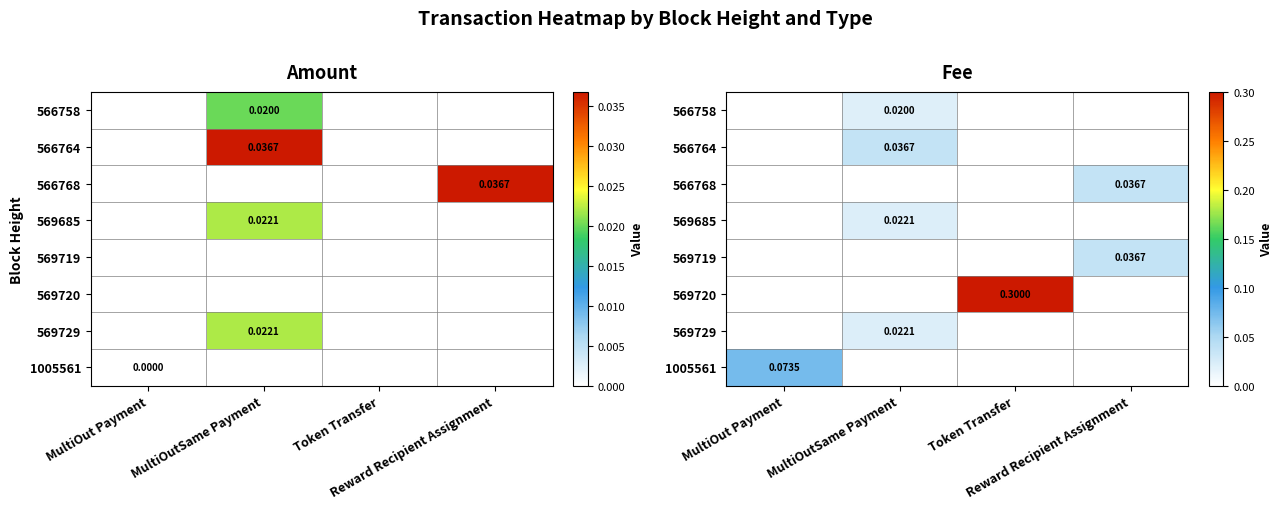

Count the number of data series in this chart.

8